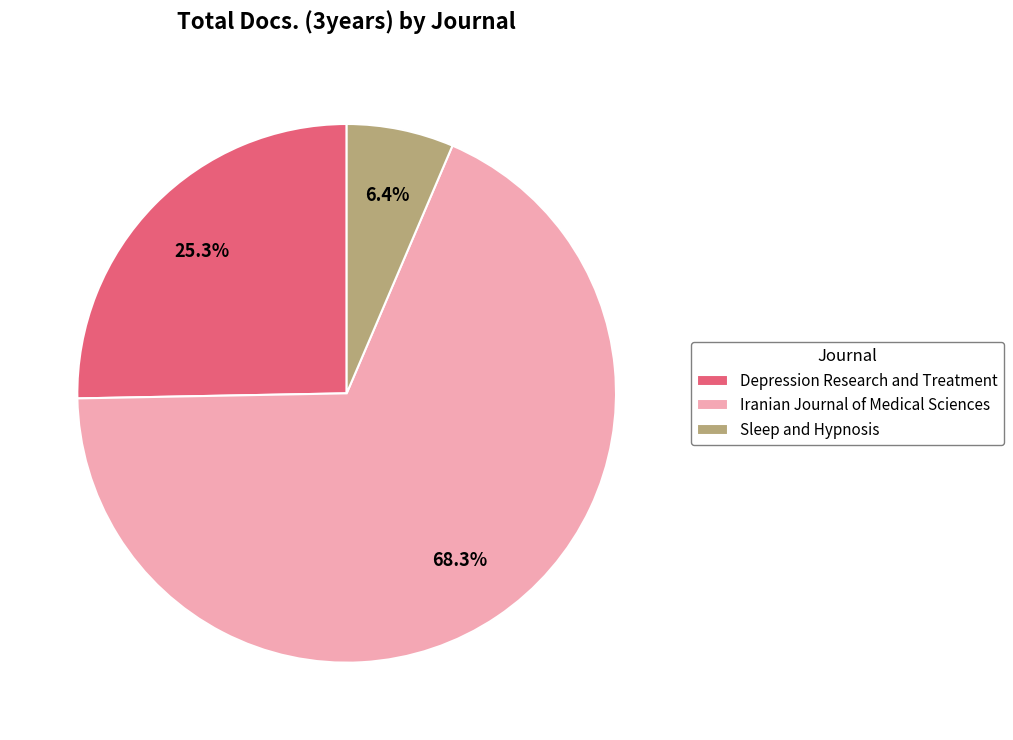

Which category has the biggest portion of the pie?

Iranian Journal of Medical Sciences